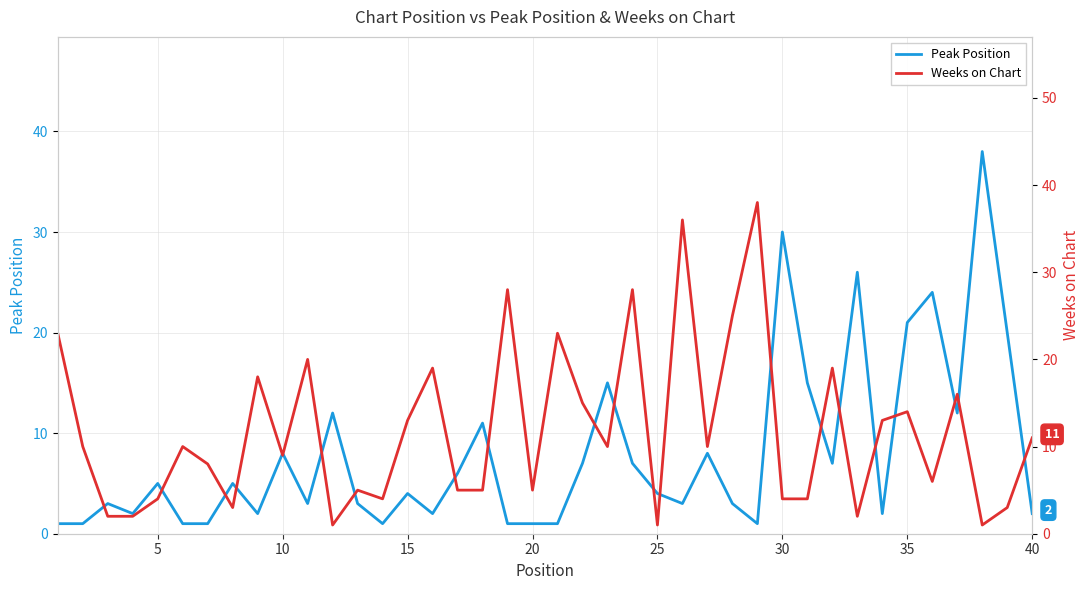

Which series has the largest total across all categories?

Weeks on Chart